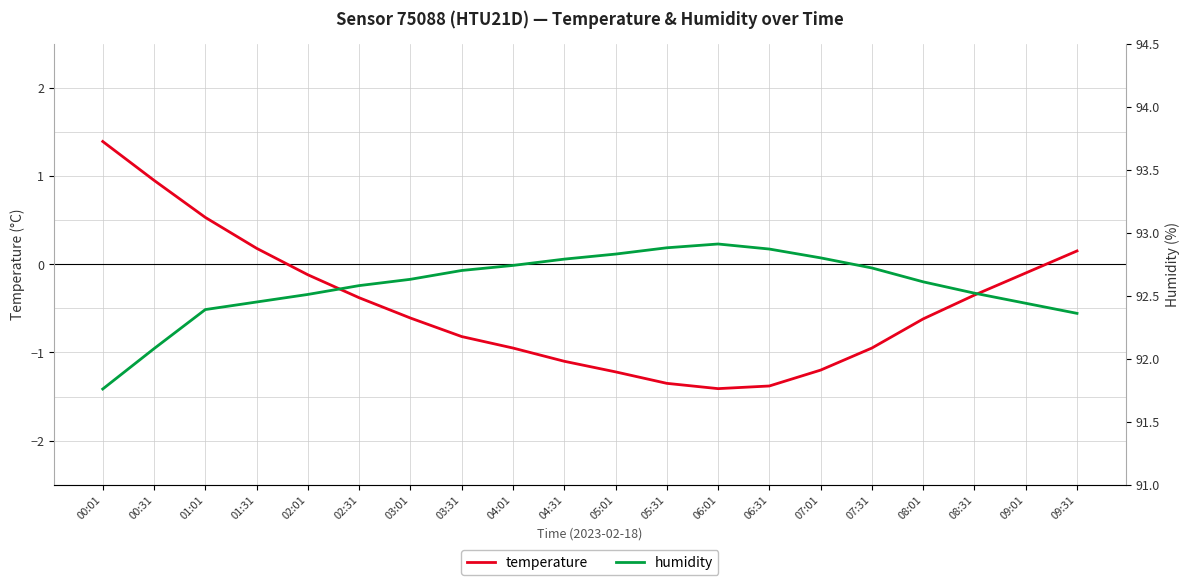

What is the label of the 13th point from the left?

06:01